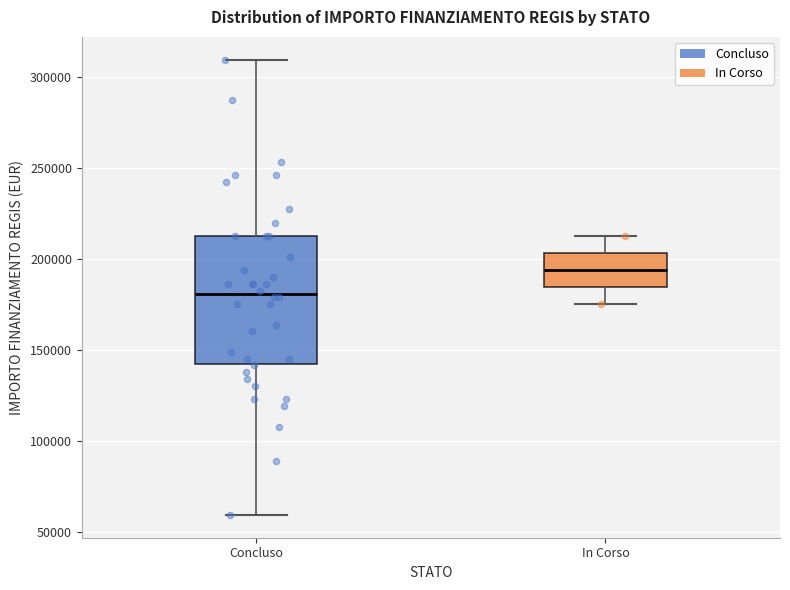

Where does the upper whisker of the box for Concluso end on the y-axis? The values are not printed on the chart, so give them approximately, as read against the axis.

310000